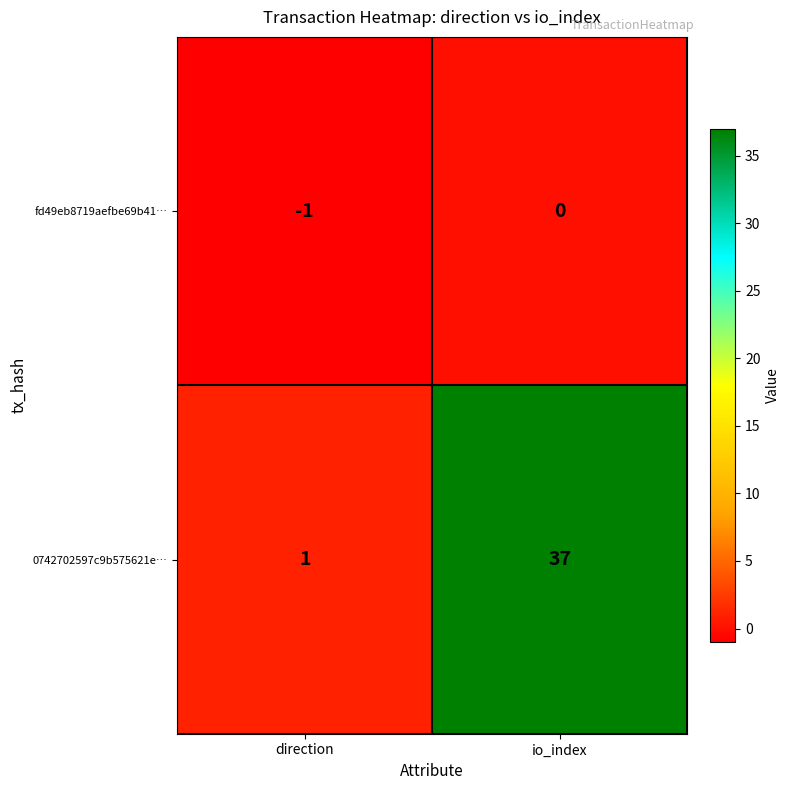

Is it true that 0742702597c9b575621e… equals 1 at direction?

True